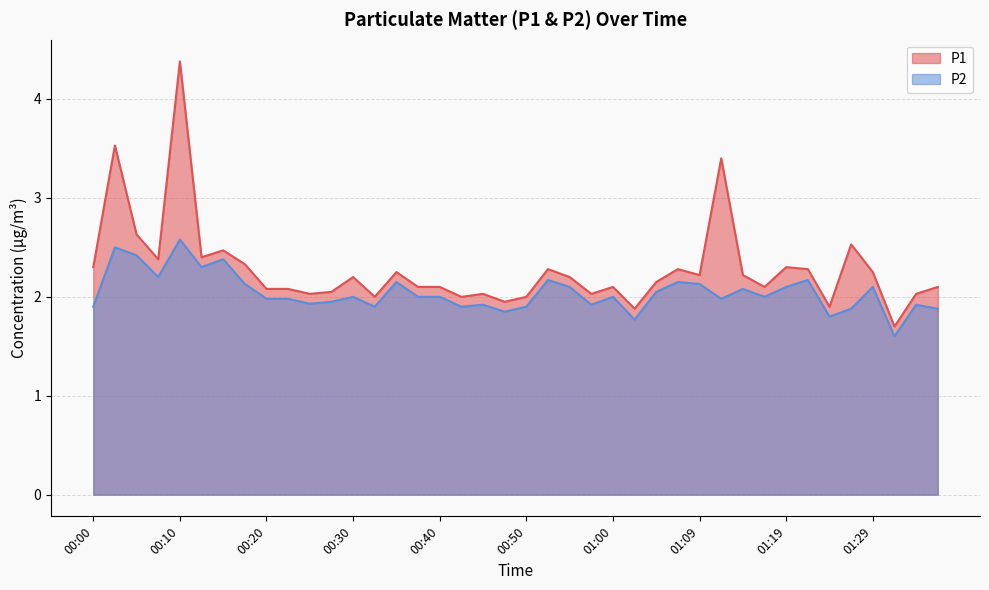

Which series has the largest range (max minus min)?

P1